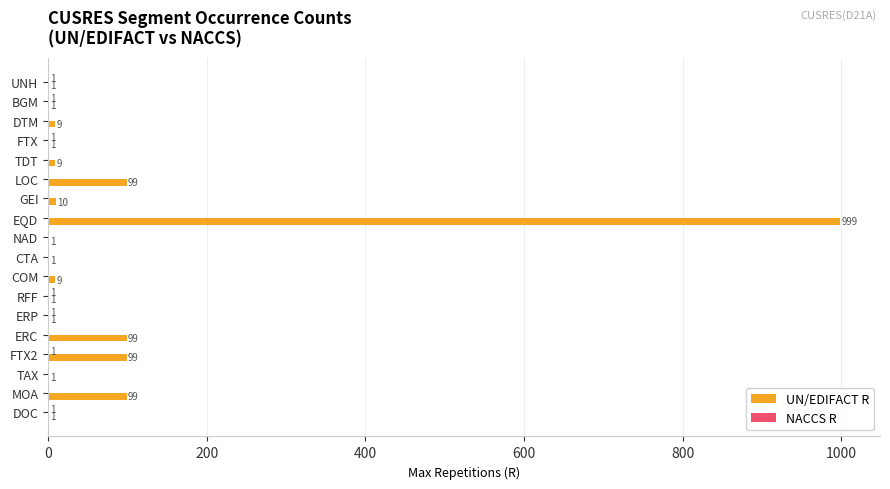

Which series has the largest total across all categories?

UN/EDIFACT R